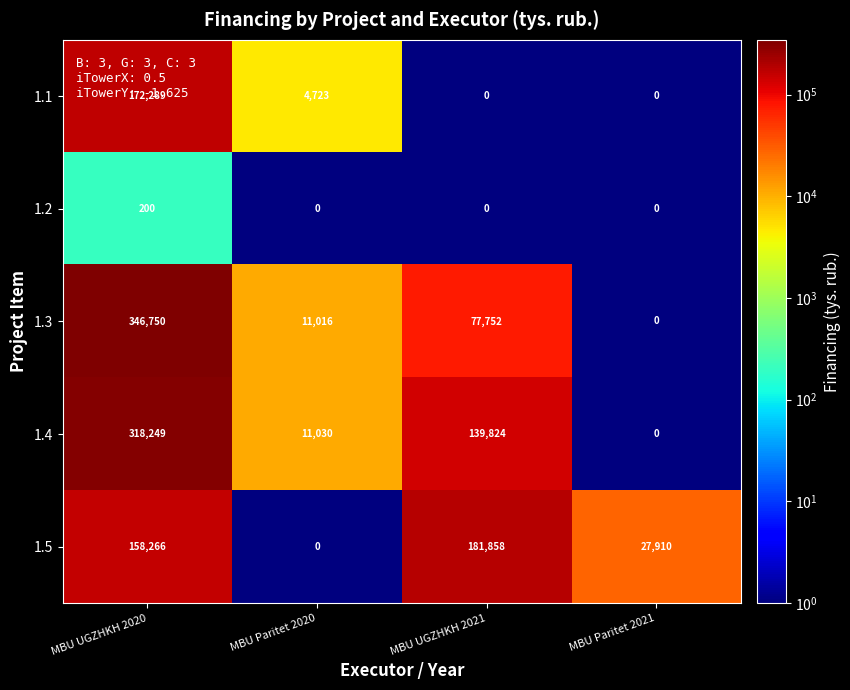

Which series has the largest range (max minus min)?

1.3